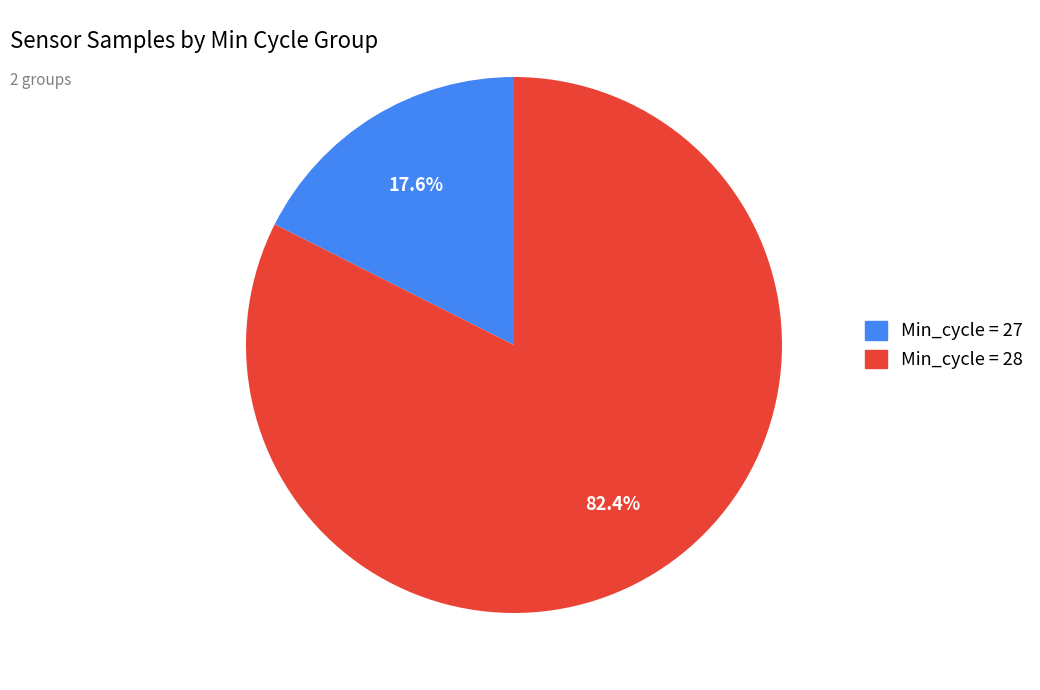

To the nearest percent, what is the average slice percentage?

50%